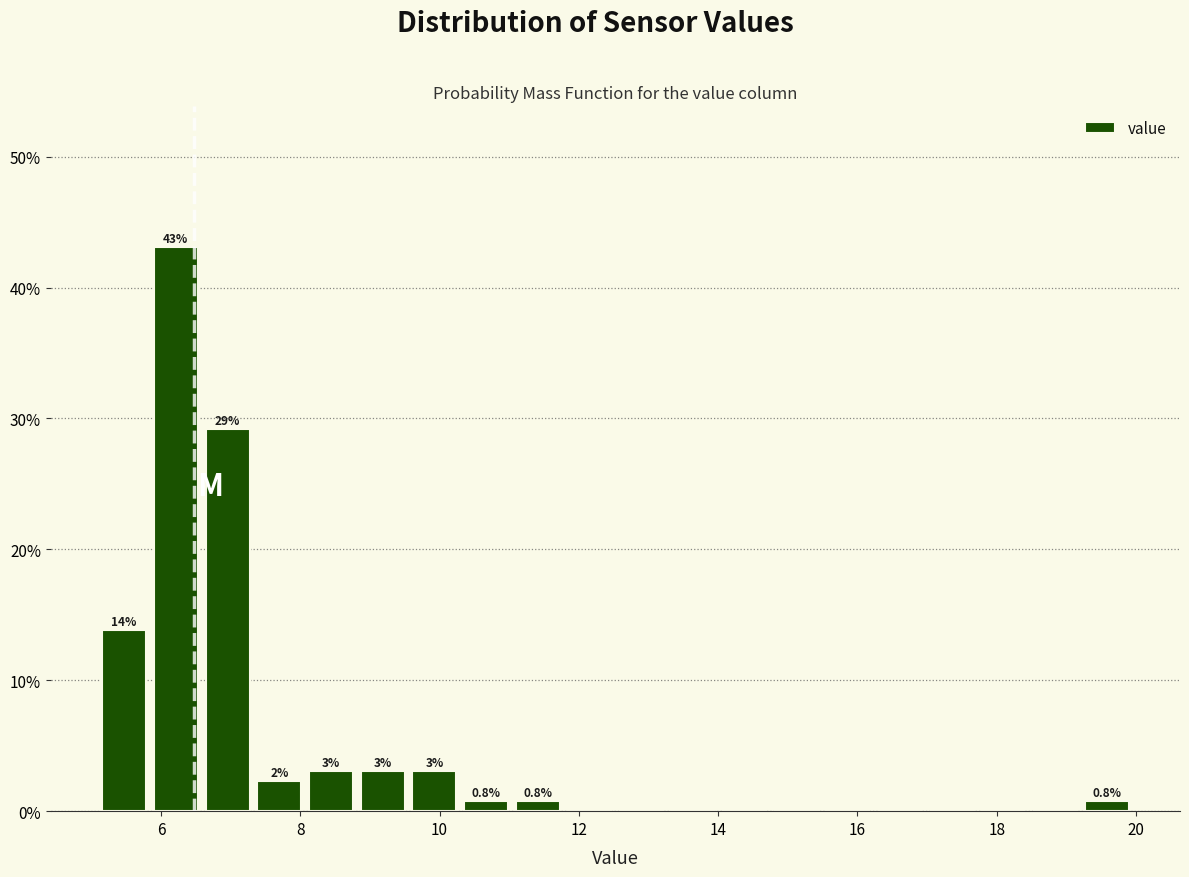

Read against the x-axis, roughly where is the centre of the tallest bar?

6.2